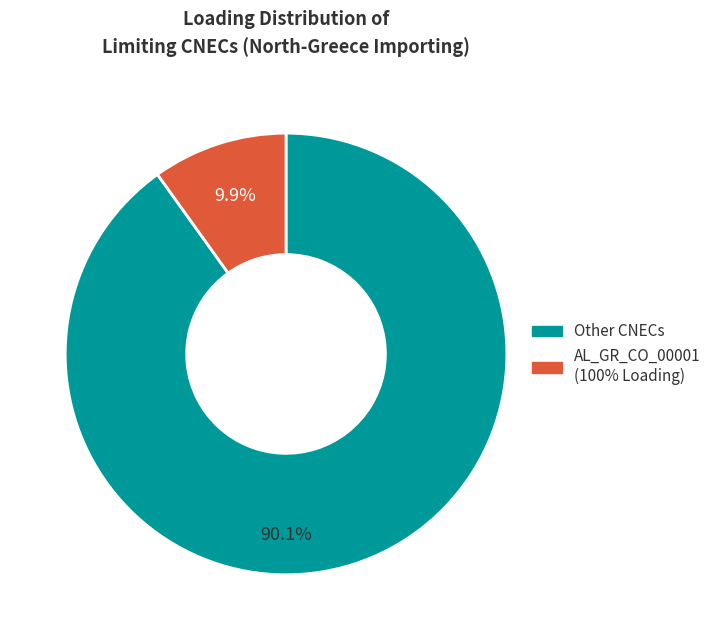

How many slices are in this pie chart?

2